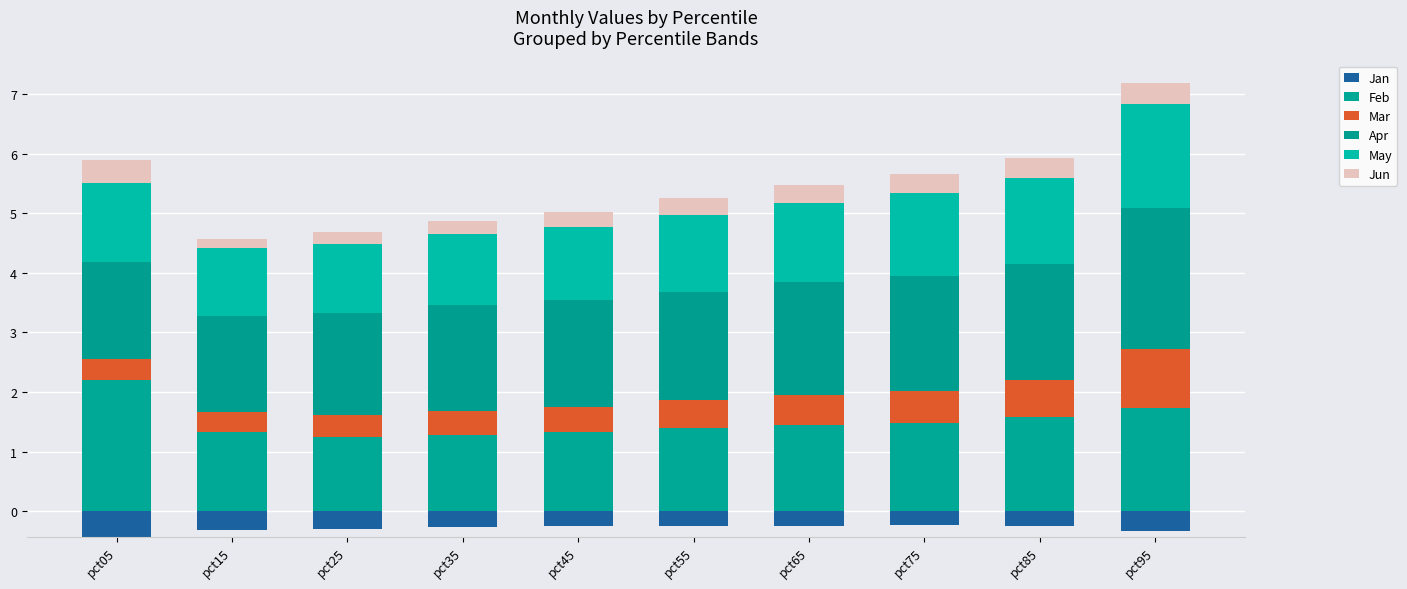

Read the Jun value at pct35.

0.2